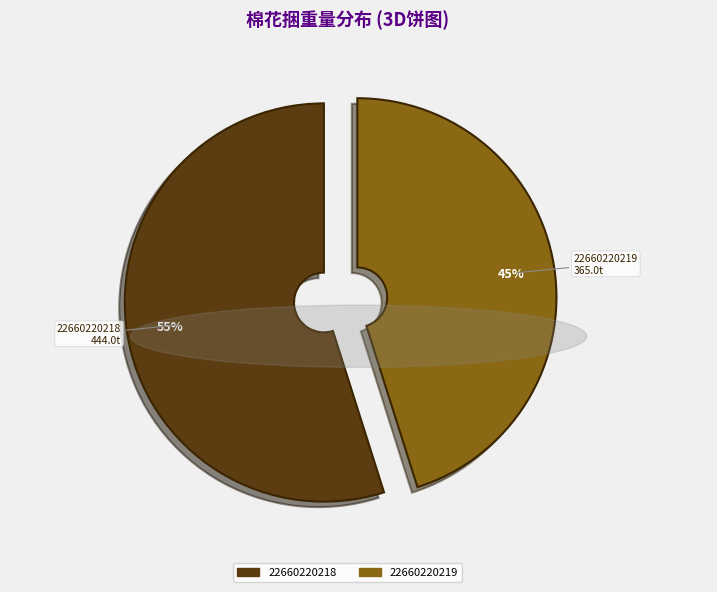

How many segments does this pie chart have?

2